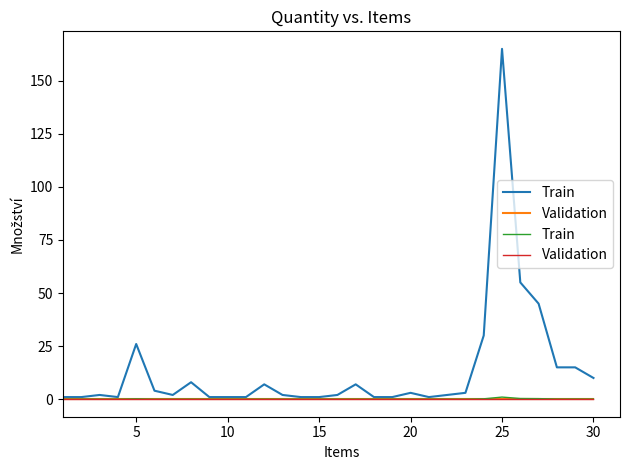

List the series in order of their overall mean, highest first.

Train, Validation